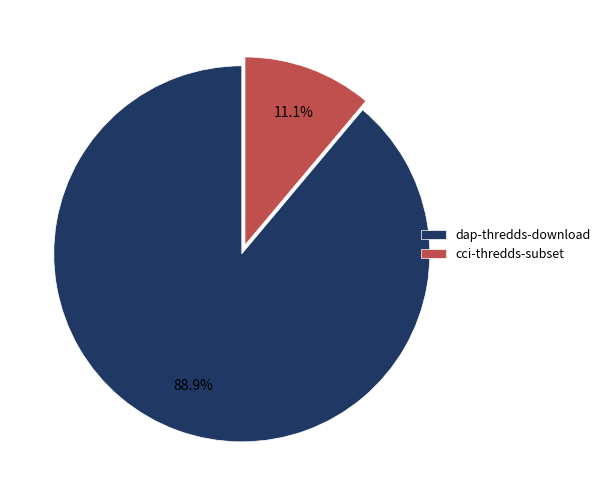

True or false: cci-thredds-subset accounts for 3% of the total.

False